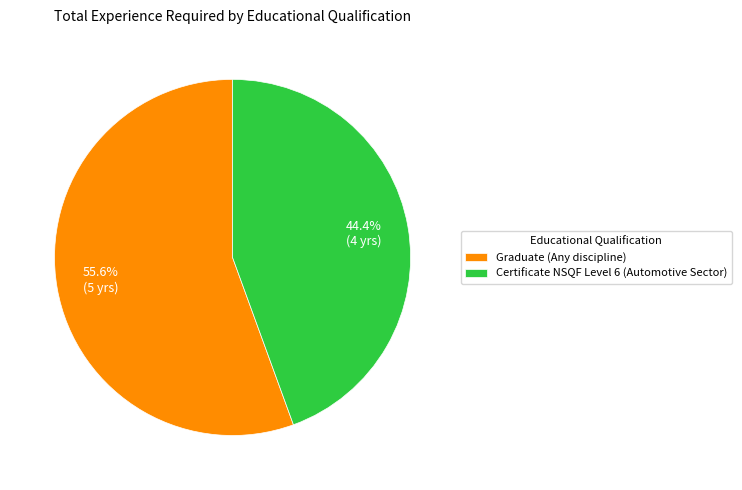

Between Graduate (Any discipline) and Certificate NSQF Level 6 (Automotive Sector), which is larger?

Graduate (Any discipline)